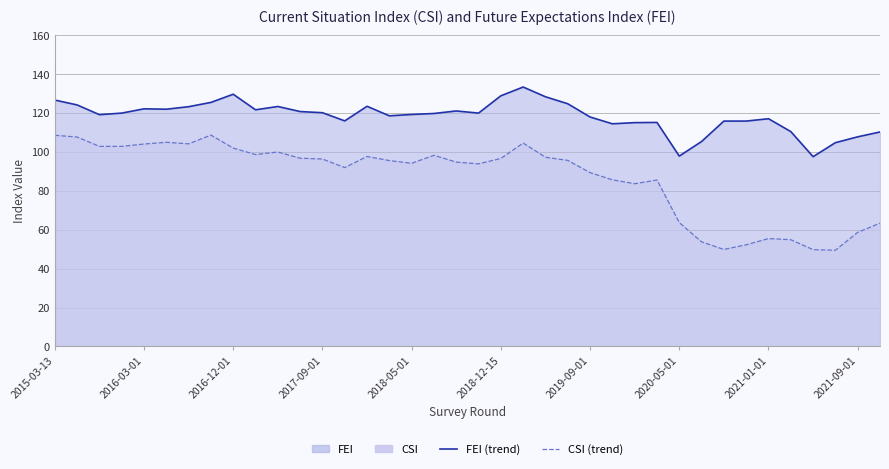

List the series in order of their overall mean, lowest first.

CSI (line), FEI (line)